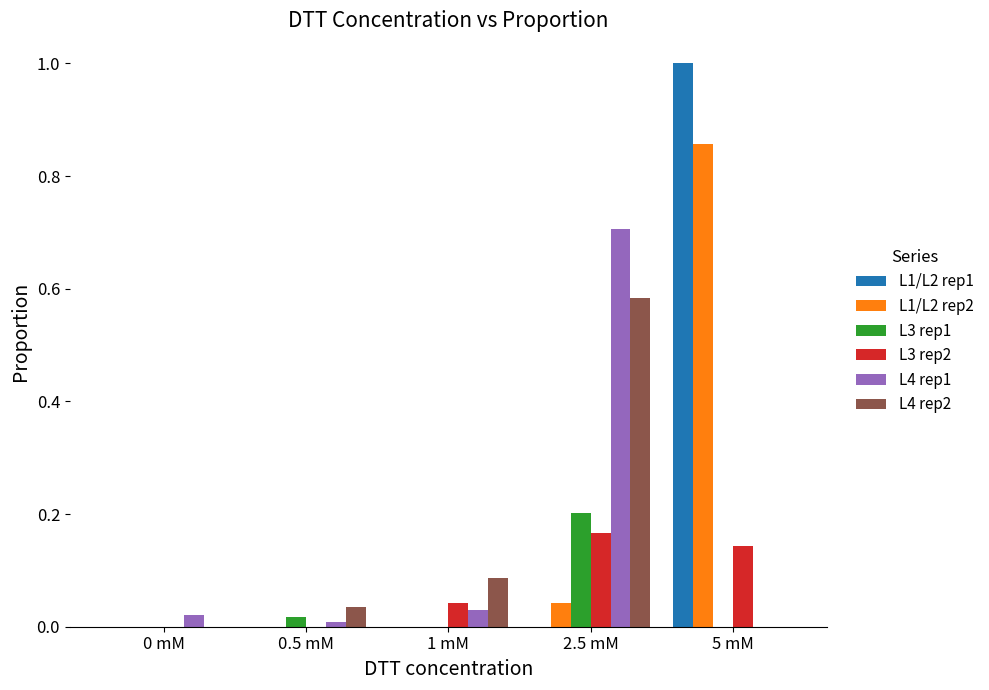

Between 1 mM and 2.5 mM, which series saw the biggest shift?

L4 rep1